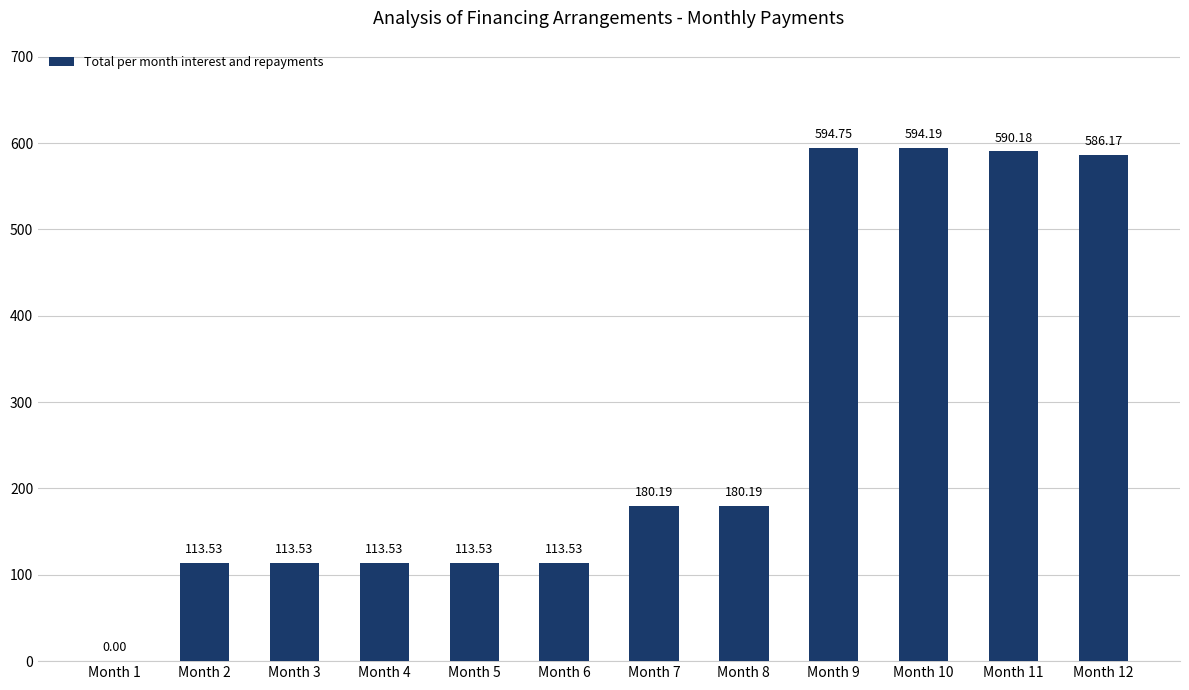

What is the sum of the values at Month 5 and Month 12?

699.7